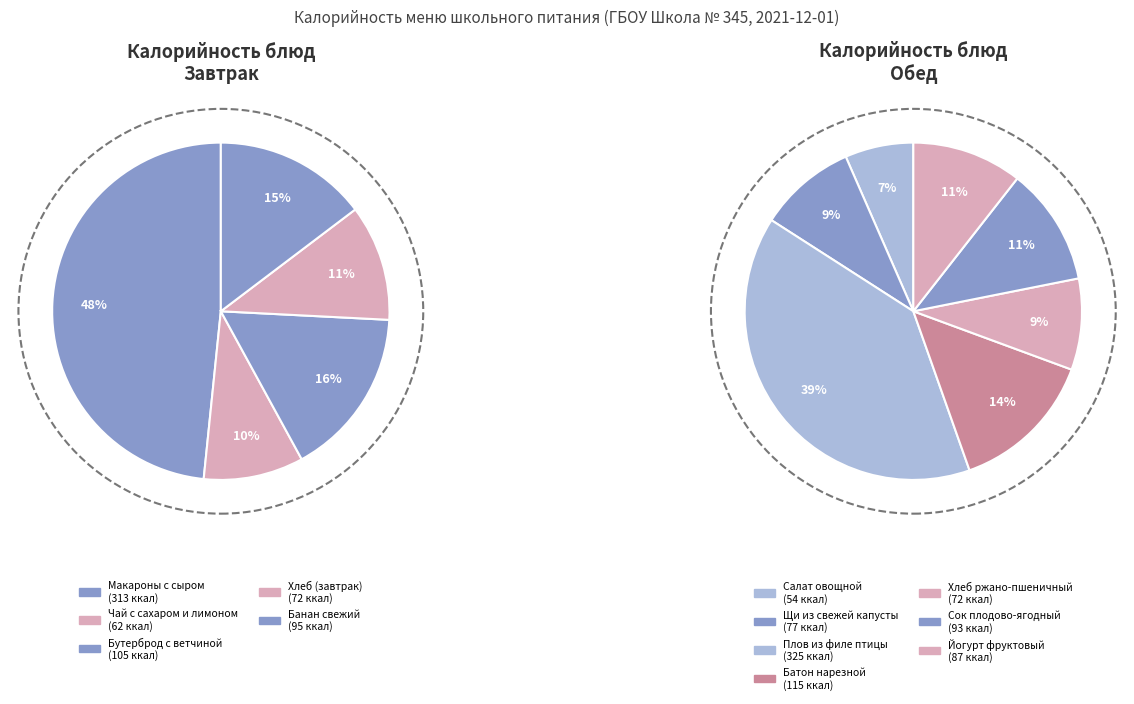

Rank the categories by value from lowest to highest.

Салат овощной, Чай с сахаром и лимоном, Хлеб (завтрак), Хлеб ржано-пшеничный, Щи из свежей капусты, Йогурт фруктовый, Сок плодово-ягодный, Банан свежий, Бутерброд с ветчиной, Батон нарезной, Макароны с сыром, Плов из филе птицы